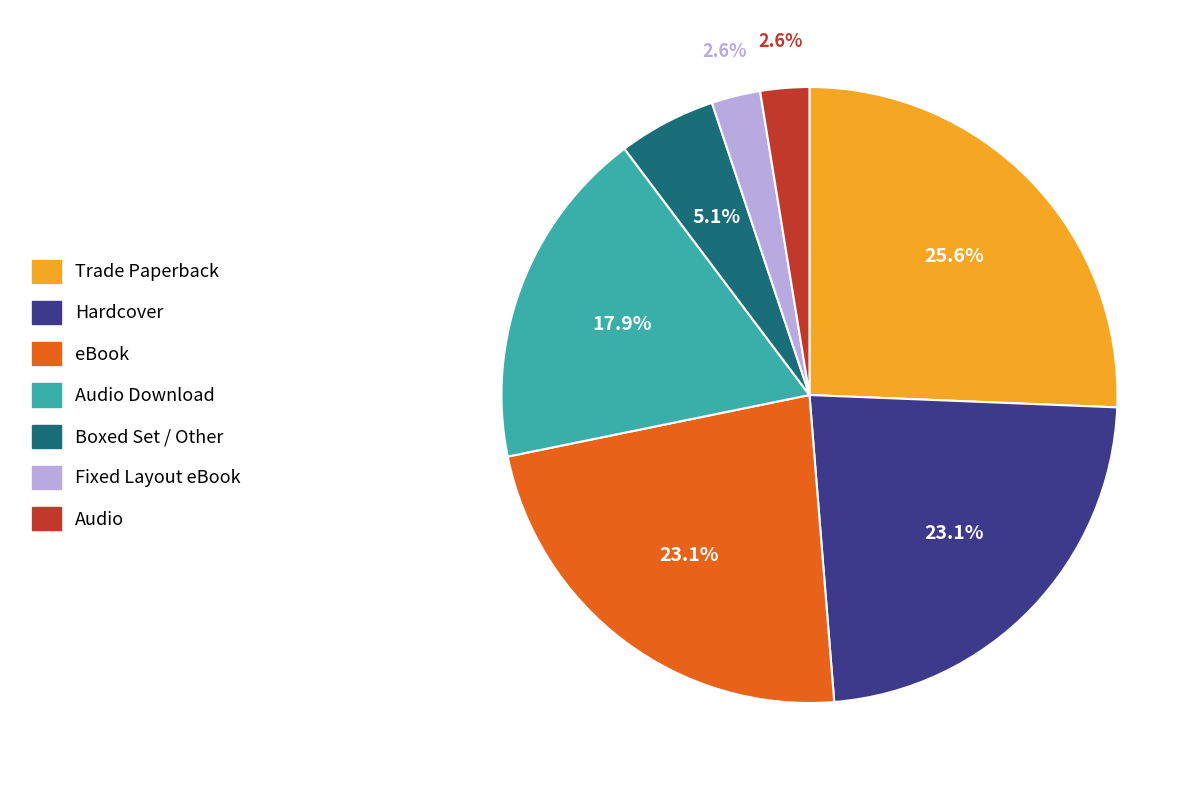

Is there any slice that represents more than half of the pie?

No